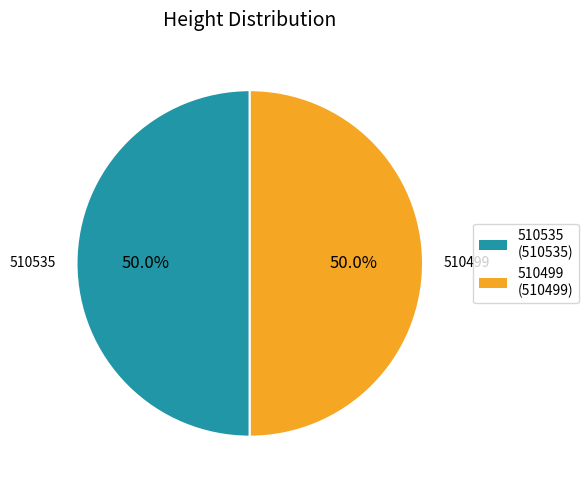

To the nearest percent, what portion does 510499 represent?

50%